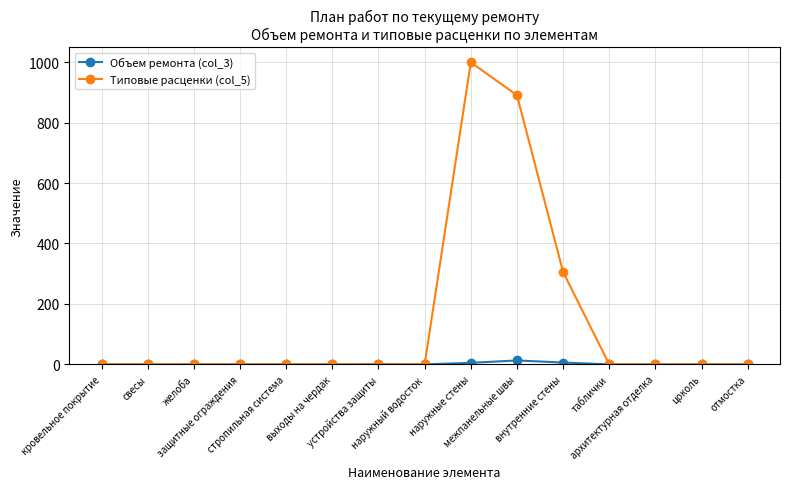

What is the average value of the Типовые расценки (col_5) series?

146.4